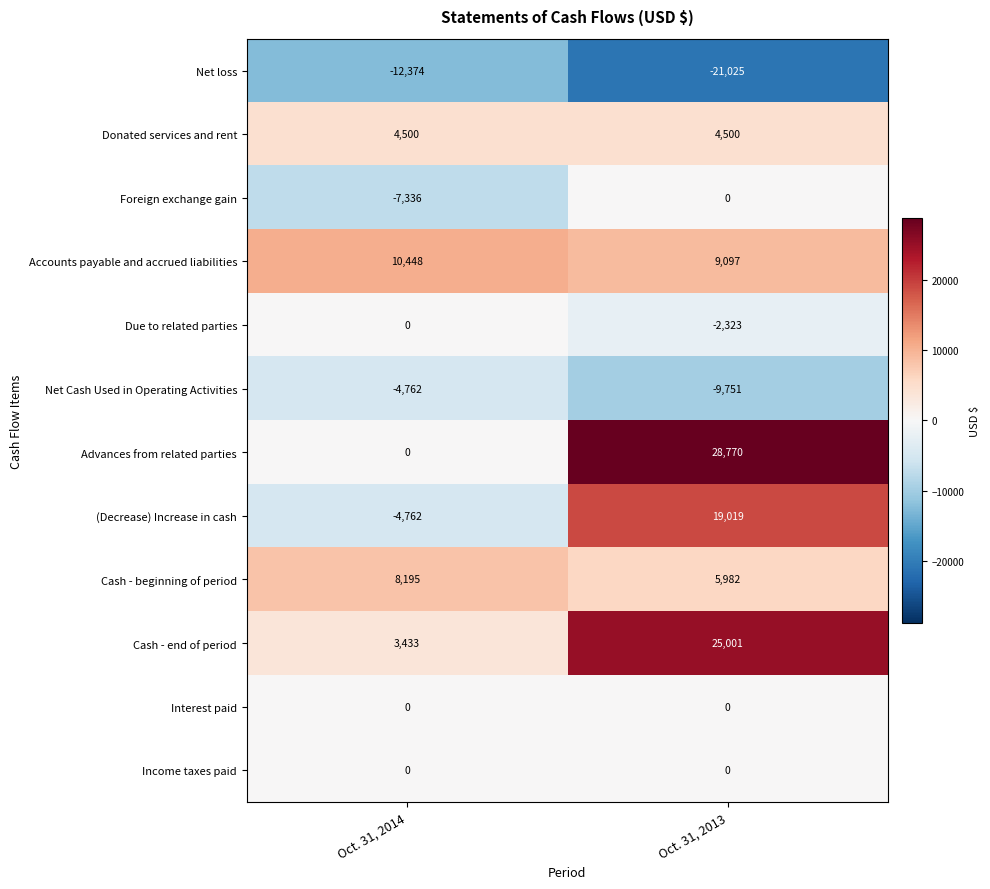

Is it true that Accounts payable and accrued liabilities equals 16079 at Oct. 31, 2013?

False